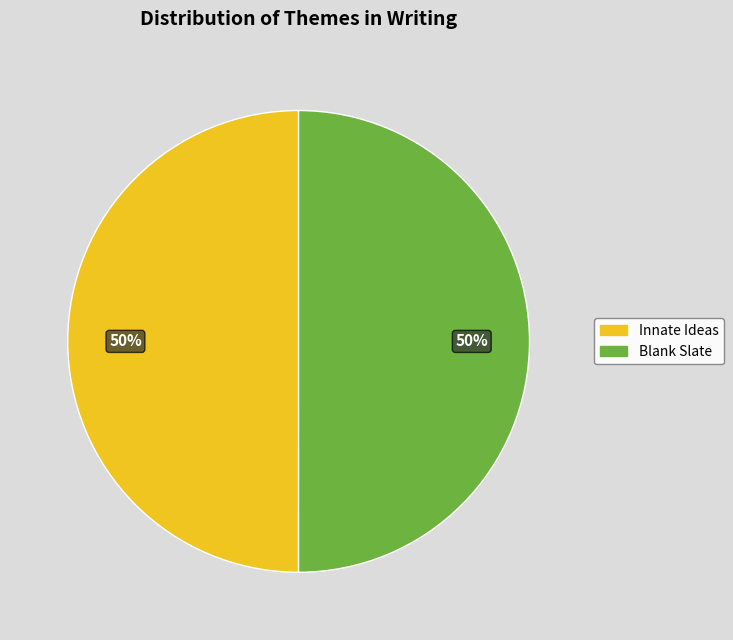

Approximately how many times larger is the value at Innate Ideas compared to Blank Slate?

1.0